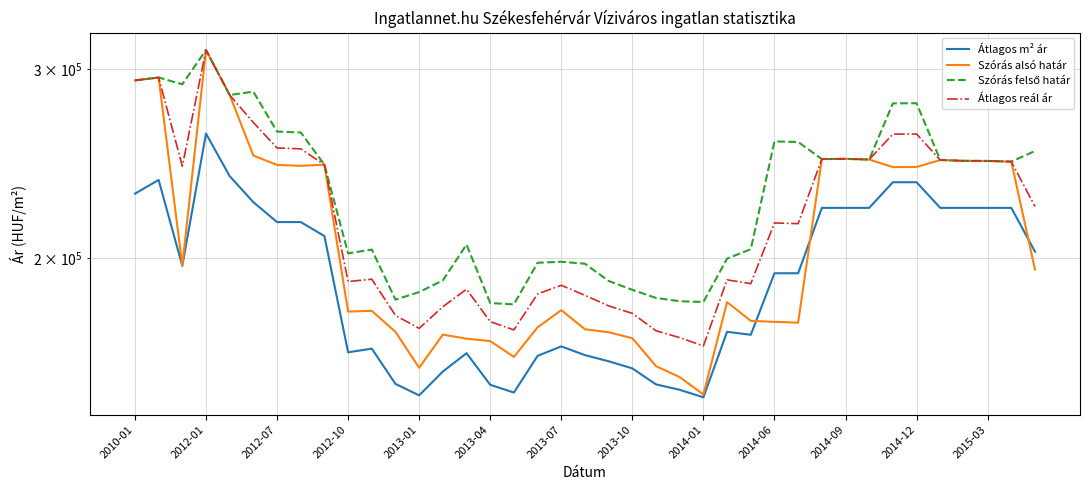

True or false: Szórás felső határ and Szórás alsó határ cross at least once.

False